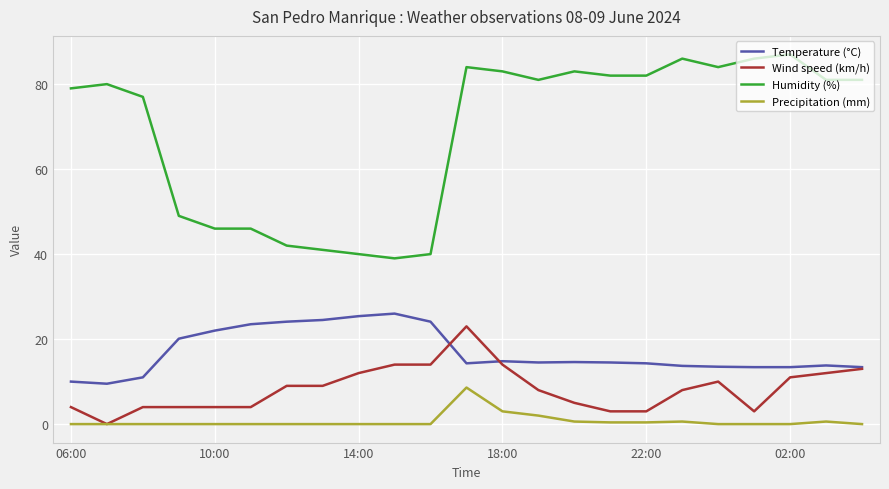

How many lines are shown in the chart?

4